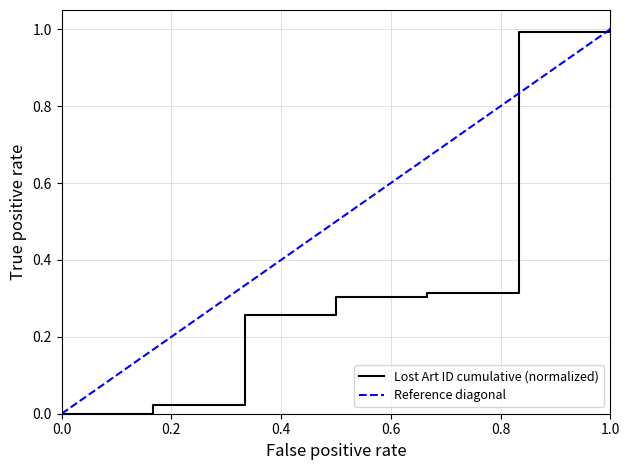

True or false: Lost Art ID cumulative (normalized) has a value of 1.7 at 1.0.

False